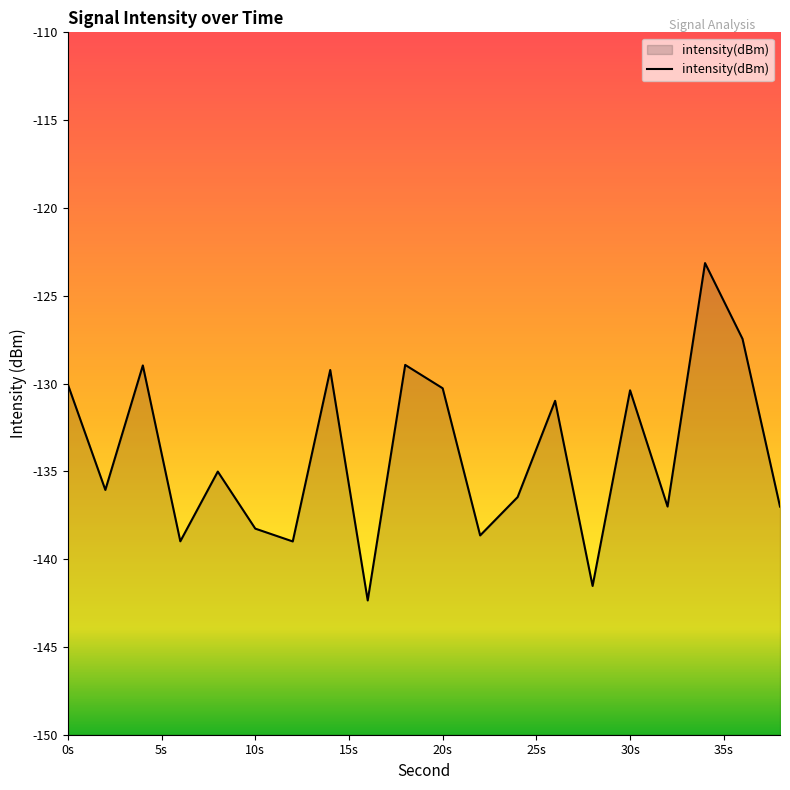

True or false: the data shows -82.6 at 20s.

False